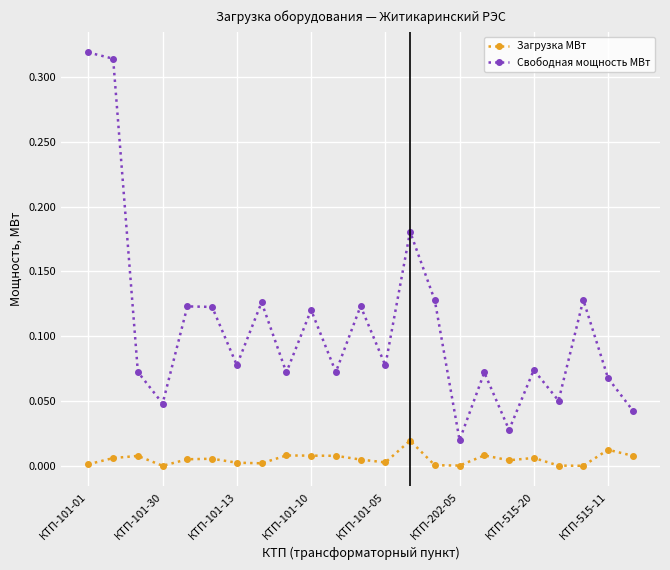

Rank the series by their maximum value, from lowest to highest.

Загрузка МВт, Свободная мощность МВт